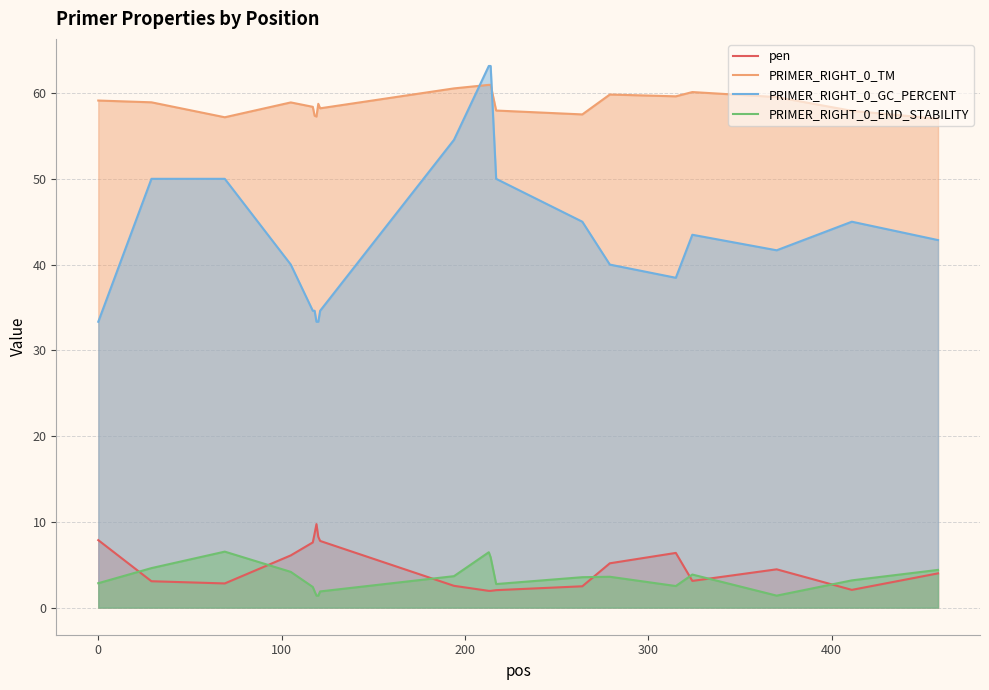

How many data points in PRIMER_RIGHT_0_TM are above 58?

13